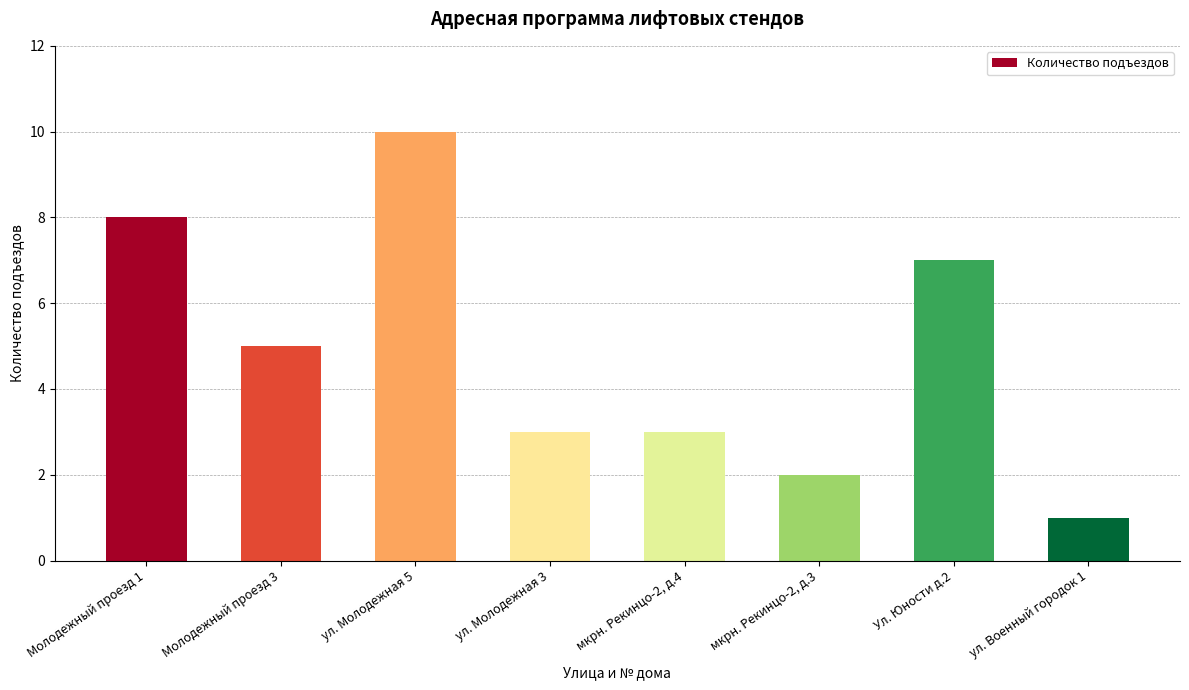

Which label corresponds to the smallest value in the chart?

ул. Военный городок 1